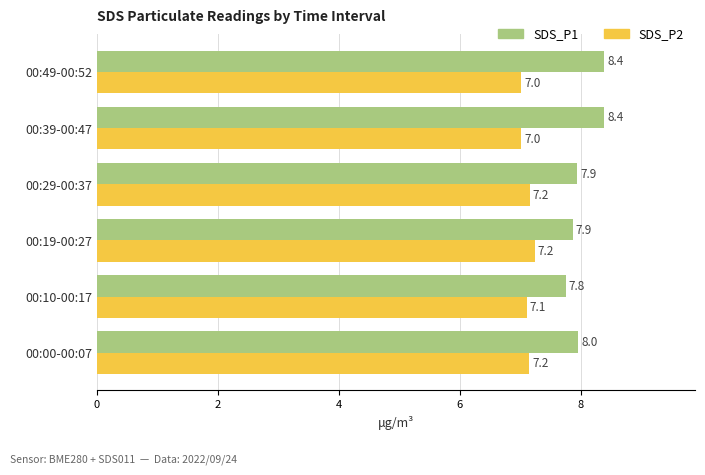

Which series has the widest spread of values?

SDS_P1